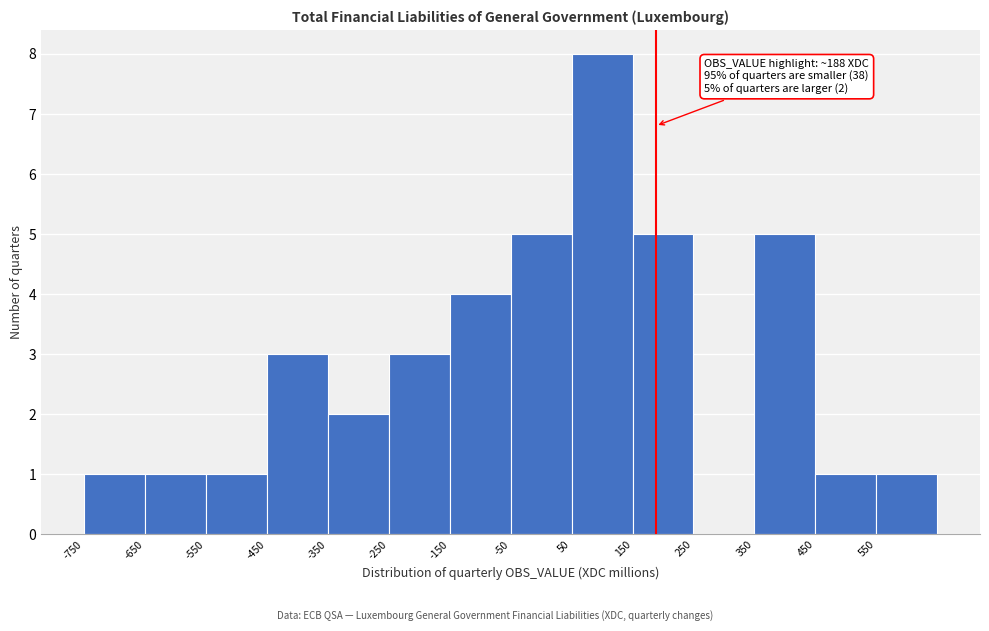

Over which range of the x-axis is the bar tallest?

50 to 150